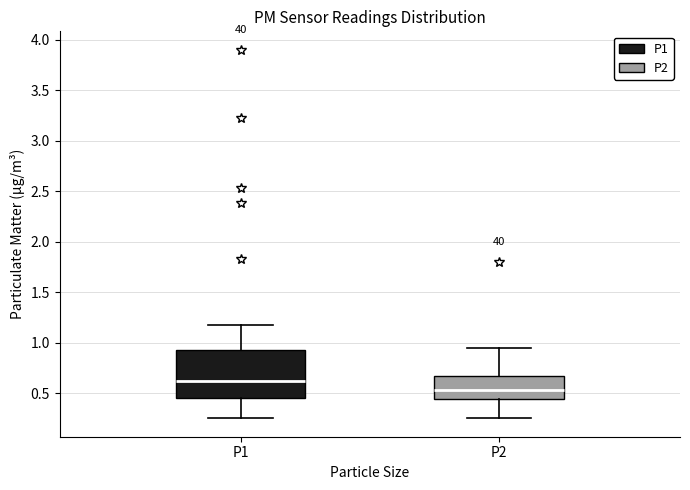

Which box's median line is the highest?

P1